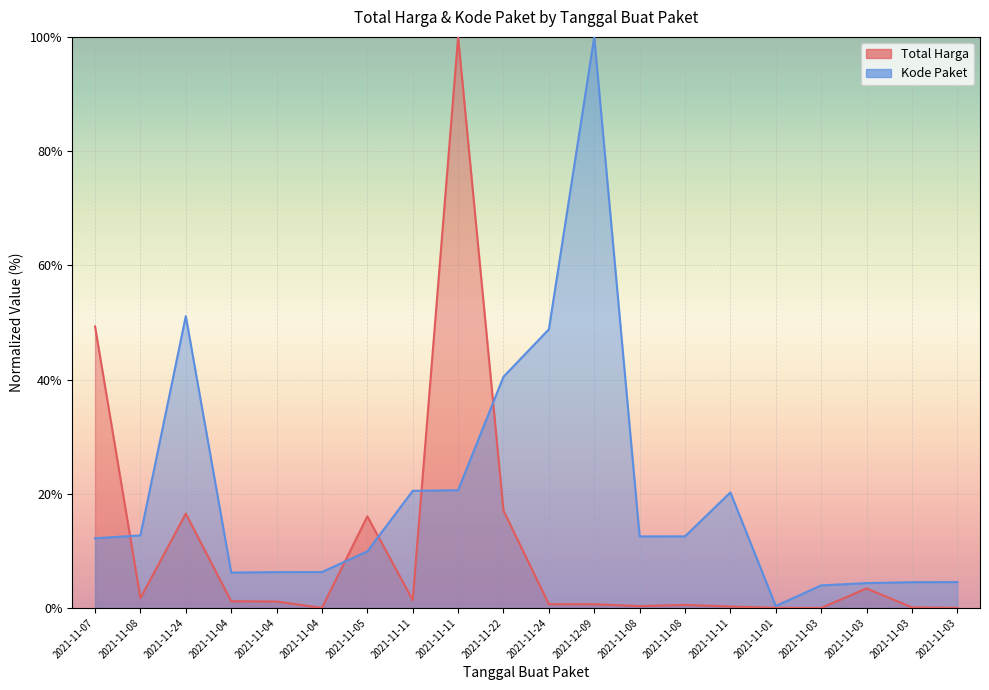

After their last crossing, which series has the higher values: Total Harga or Kode Paket?

Kode Paket